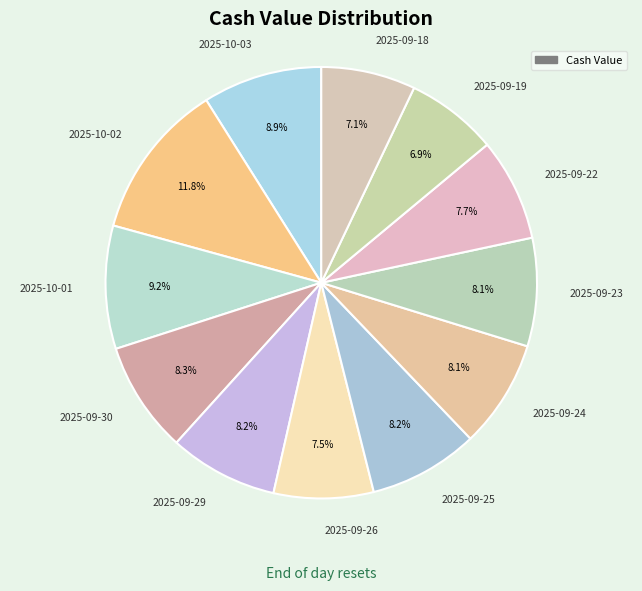

Which has a higher value, 2025-09-26 or 2025-10-03?

2025-10-03